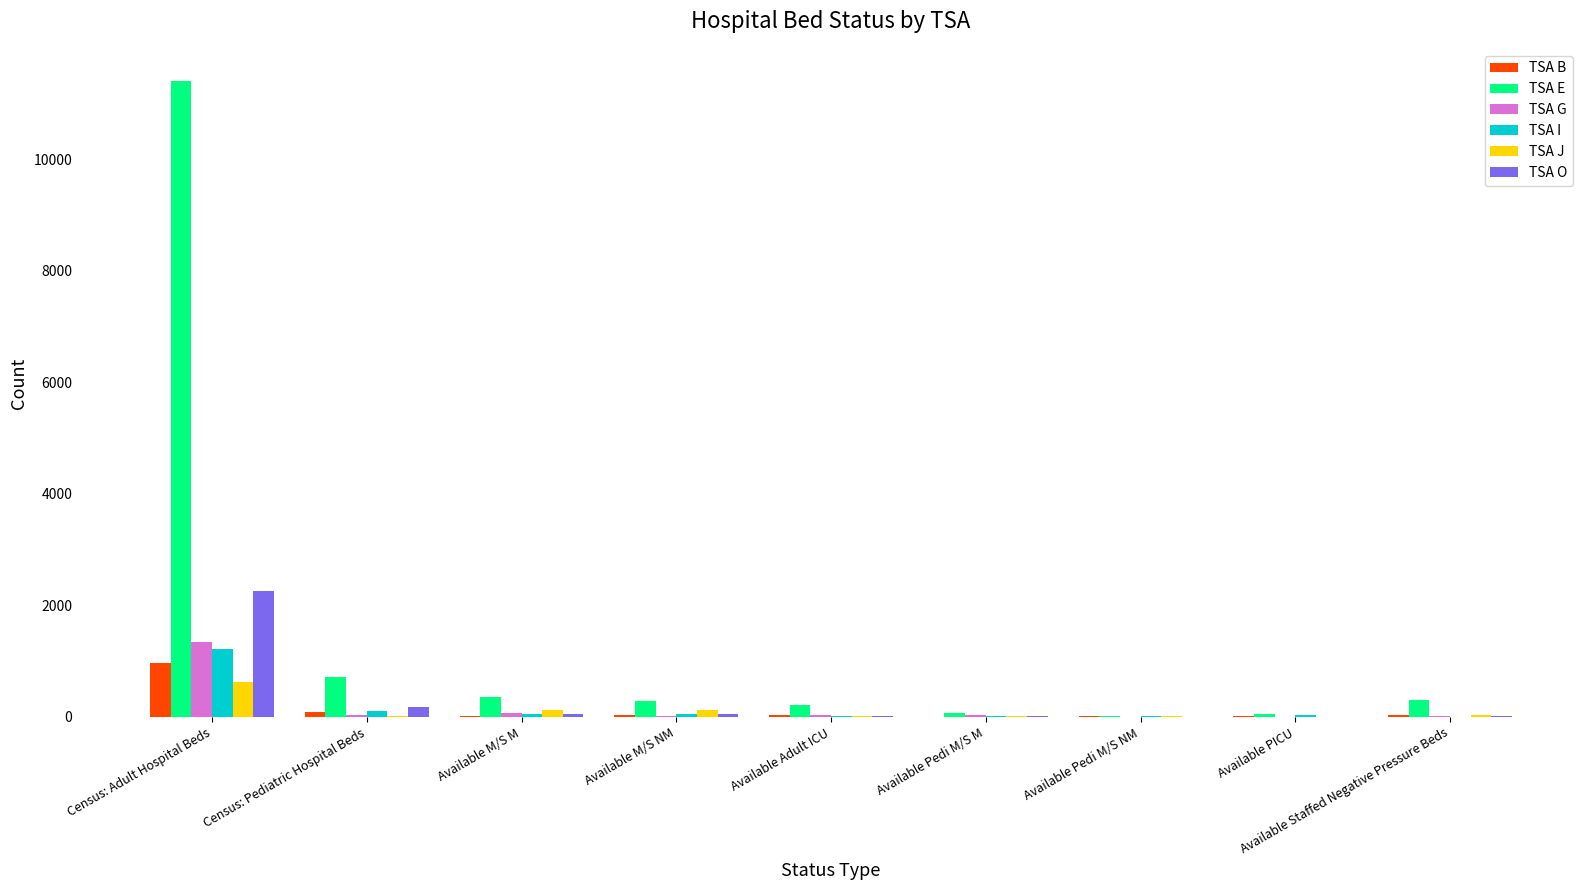

How many groups of bars are there?

9